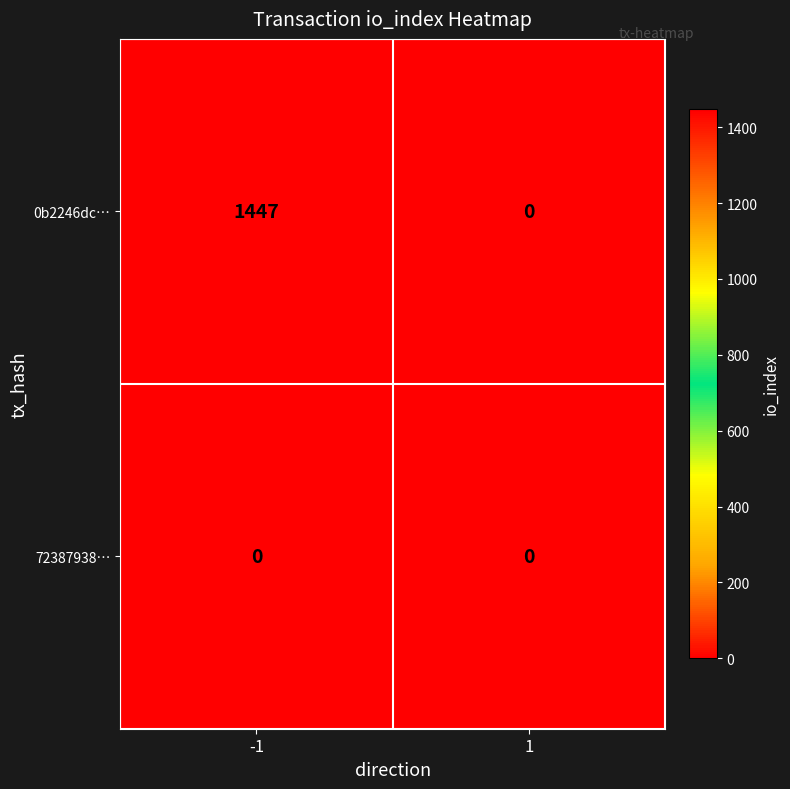

At which category does the chart reach its peak across all series?

-1